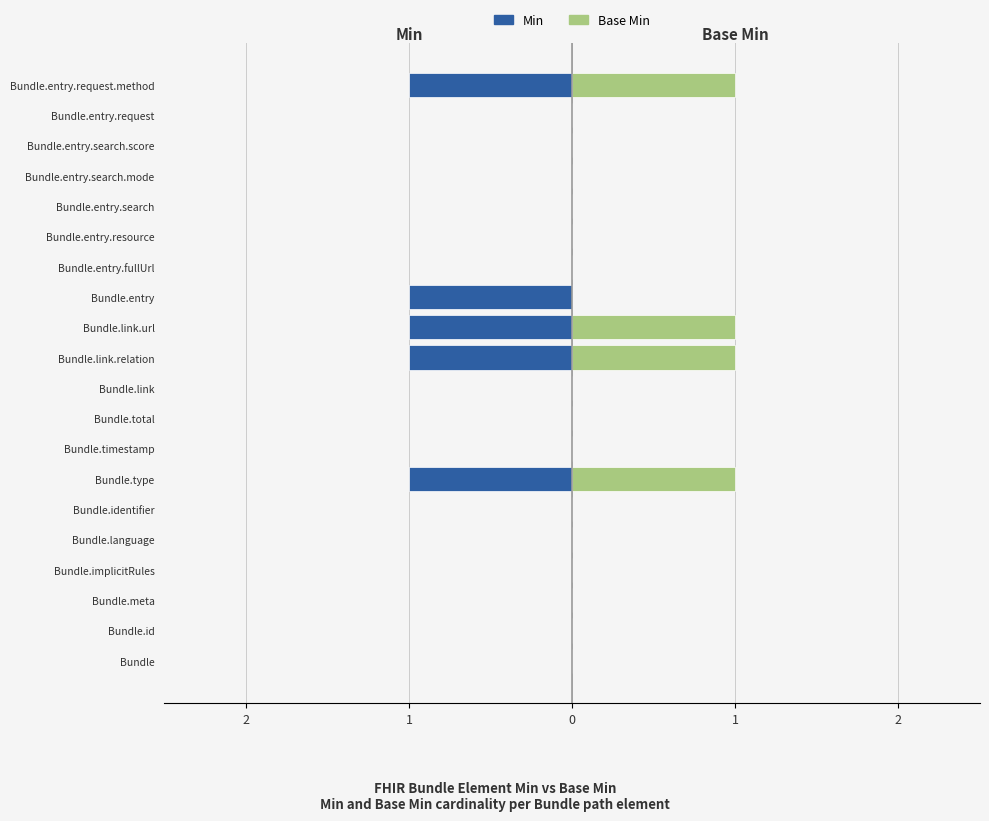

Are the bars horizontal?

Yes